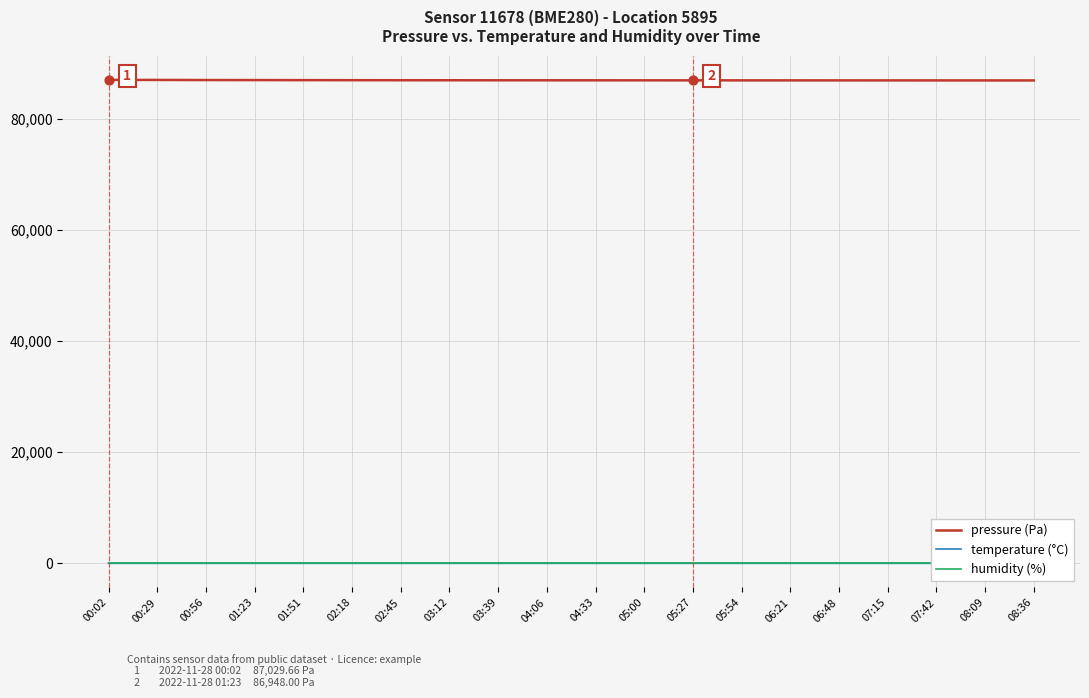

Which series has the largest Y range (max minus min)?

pressure (Pa)